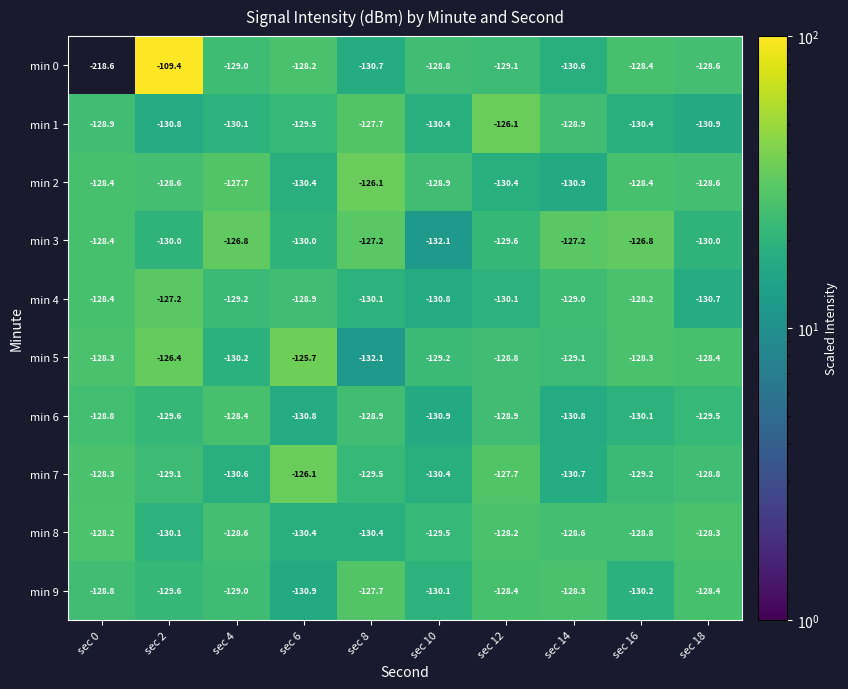

Between sec 2 and sec 6, which series saw the biggest shift?

min 0